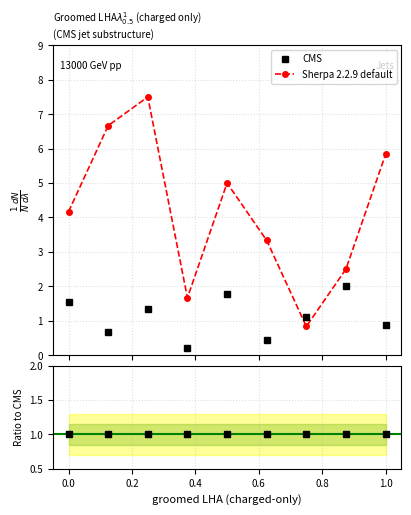

Is this an area chart (filled region under the line)?

No